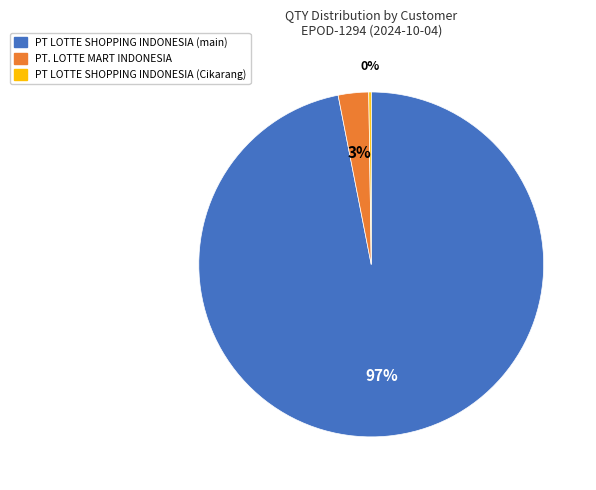

Is there any slice that represents more than half of the pie?

Yes